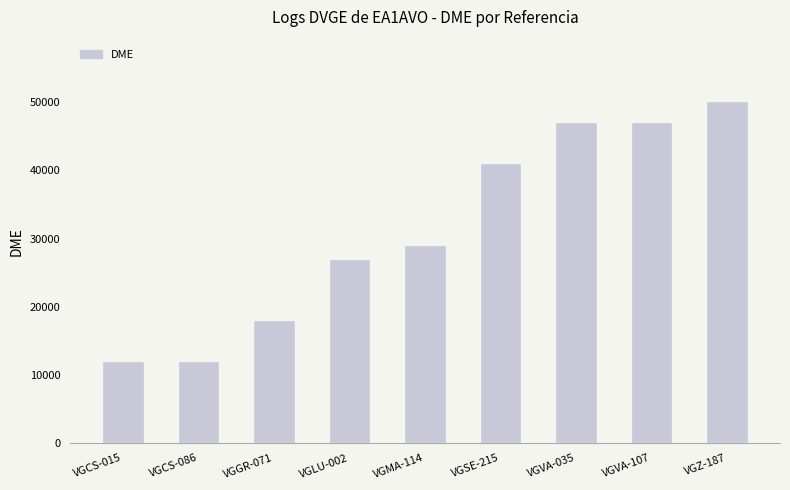

Approximately how many times larger is the value at VGVA-035 compared to VGCS-015?

3.9